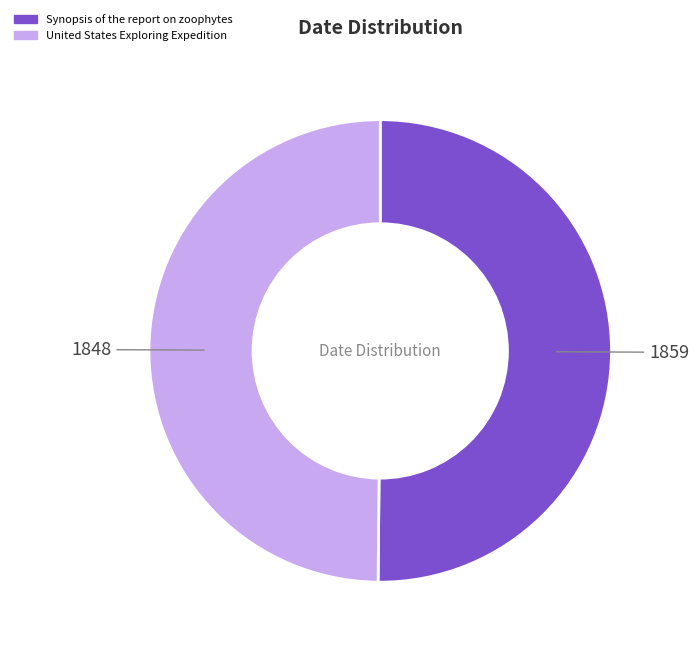

True or false: Synopsis of the report on zoophytes accounts for 50% of the total.

True